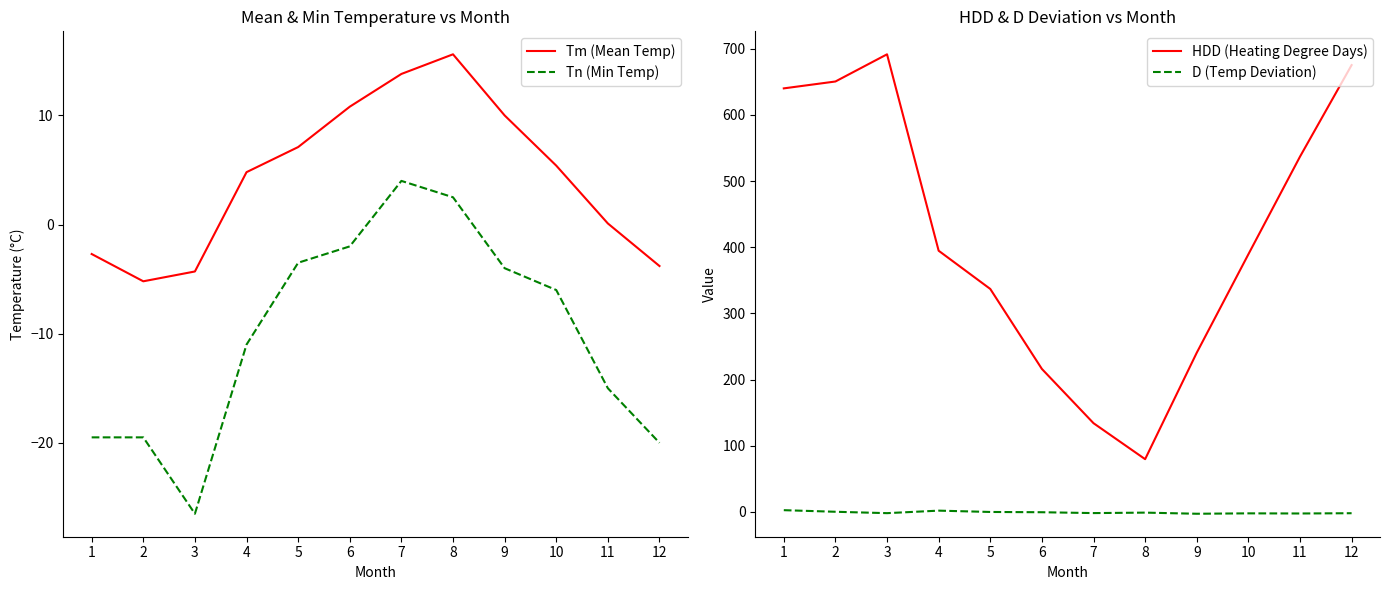

Which series has the widest spread of values?

HDD (Heating Degree Days)